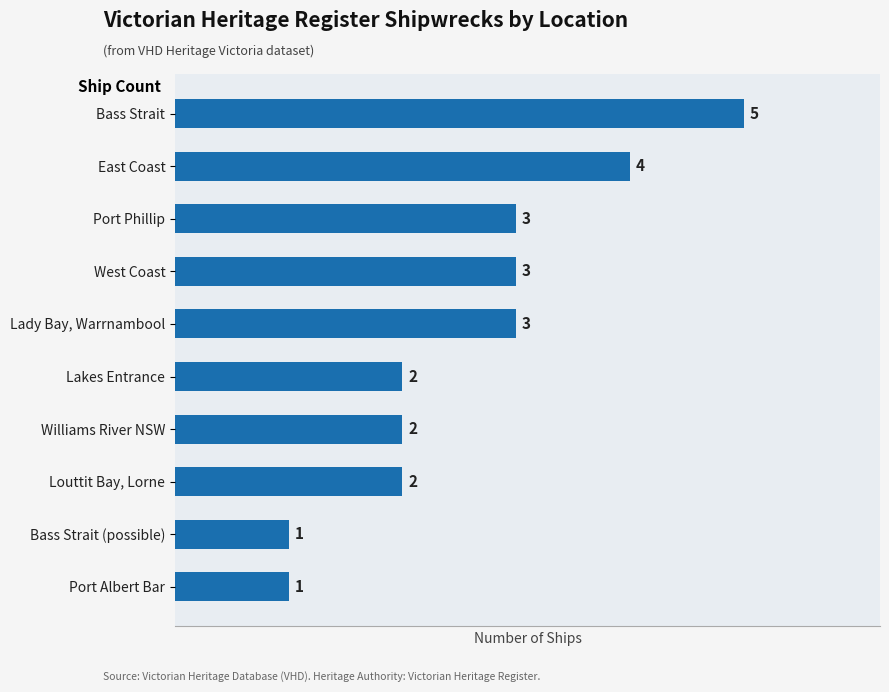

What is the label of the 4th bar from the bottom?

Williams River NSW